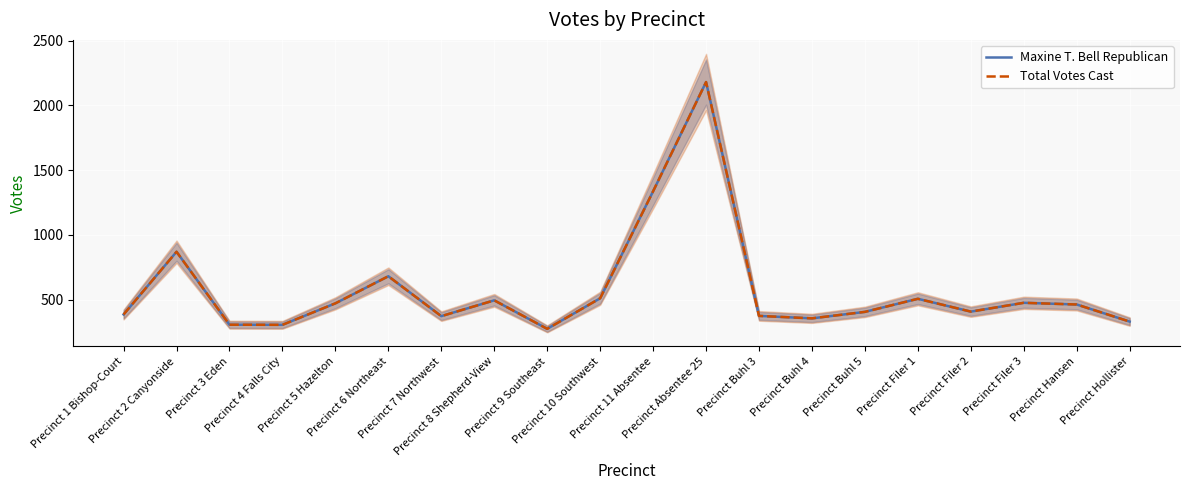

True or false: Maxine T. Bell Republican and Total Votes Cast cross at least once.

False